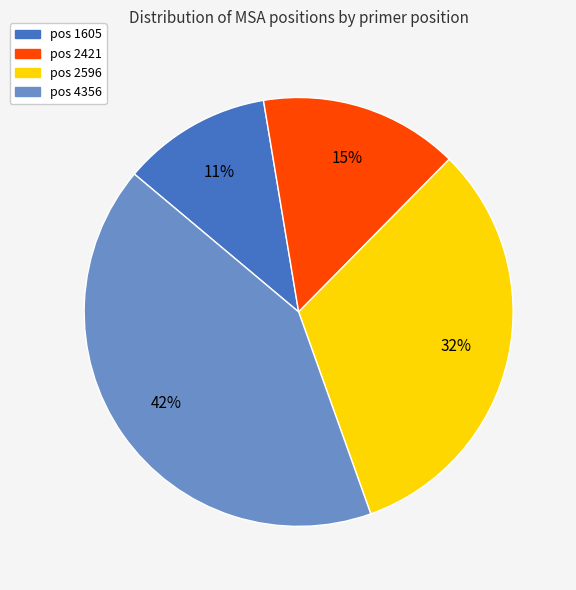

How many slices are in this pie chart?

4